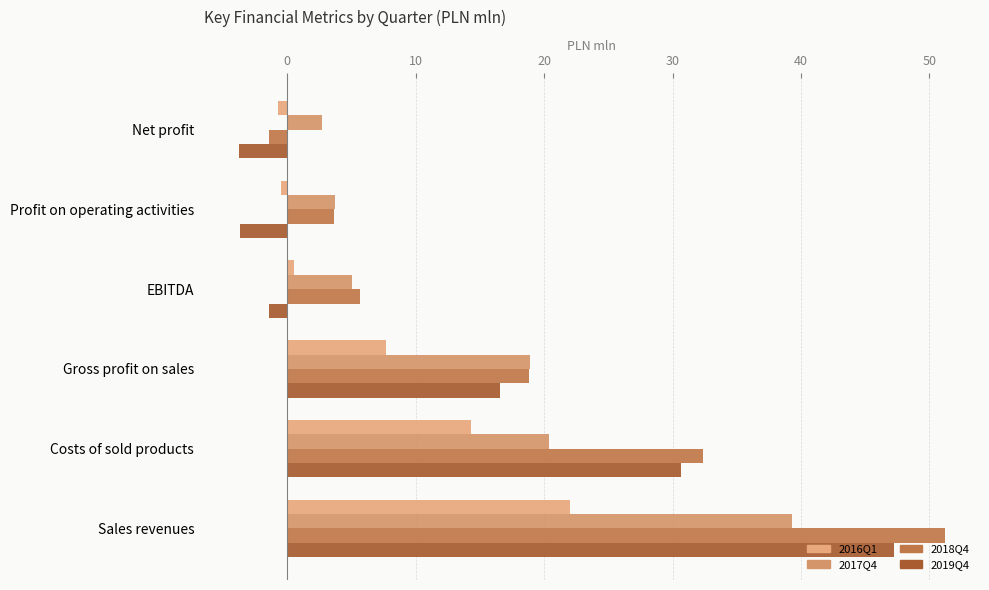

How many values in 2018Q4 are below zero?

1